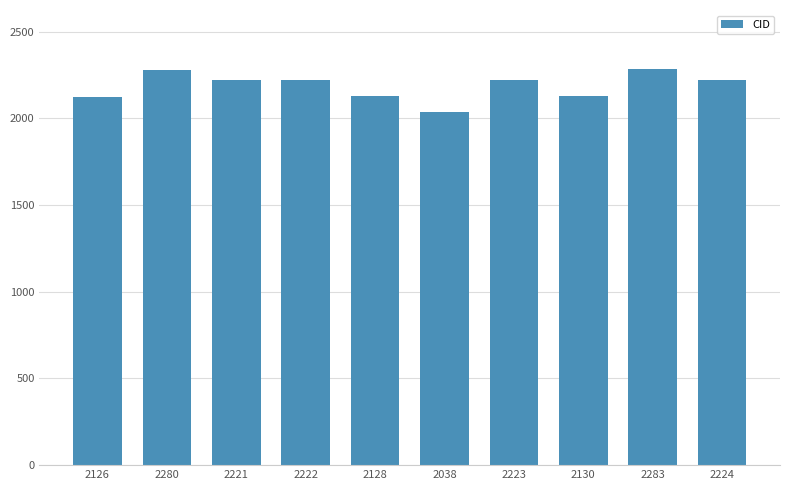

The value at 2222 is 2222. True or false?

True